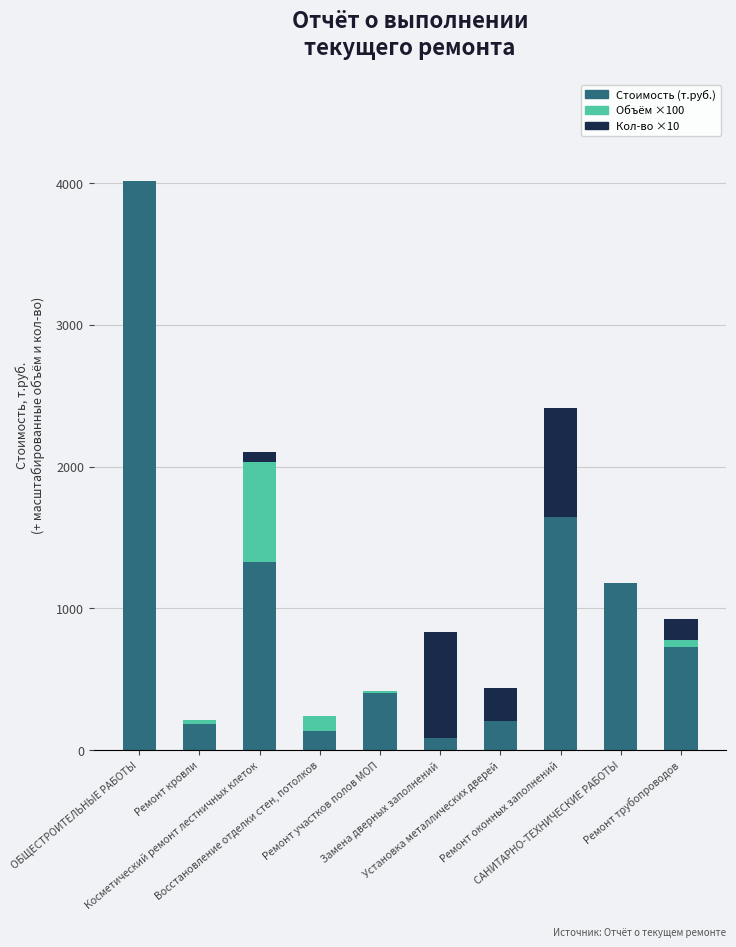

What is the highest value of the Стоимость (т.руб.) series?

4011.7